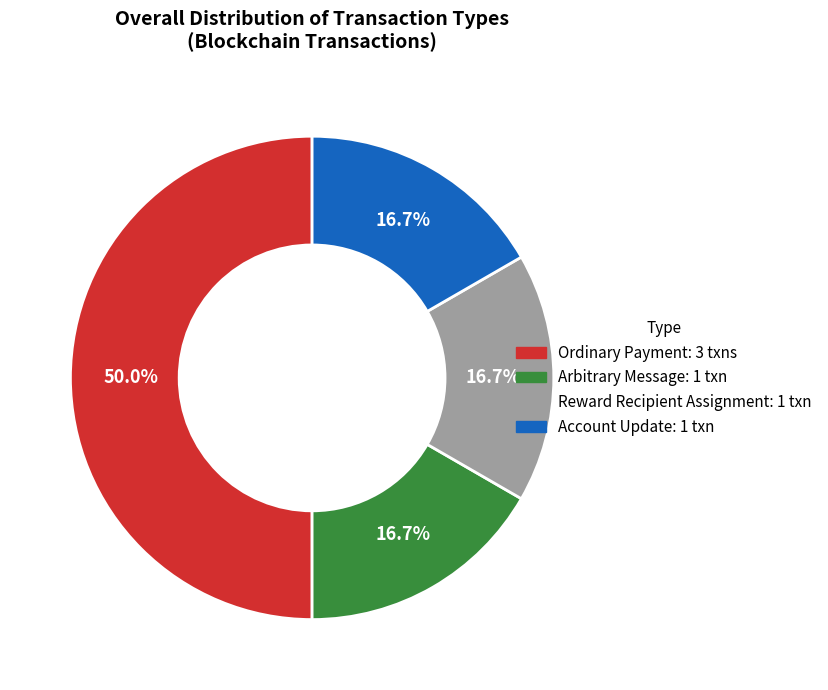

What portion of the pie excludes Reward Recipient Assignment: 1 txn?

83.3%